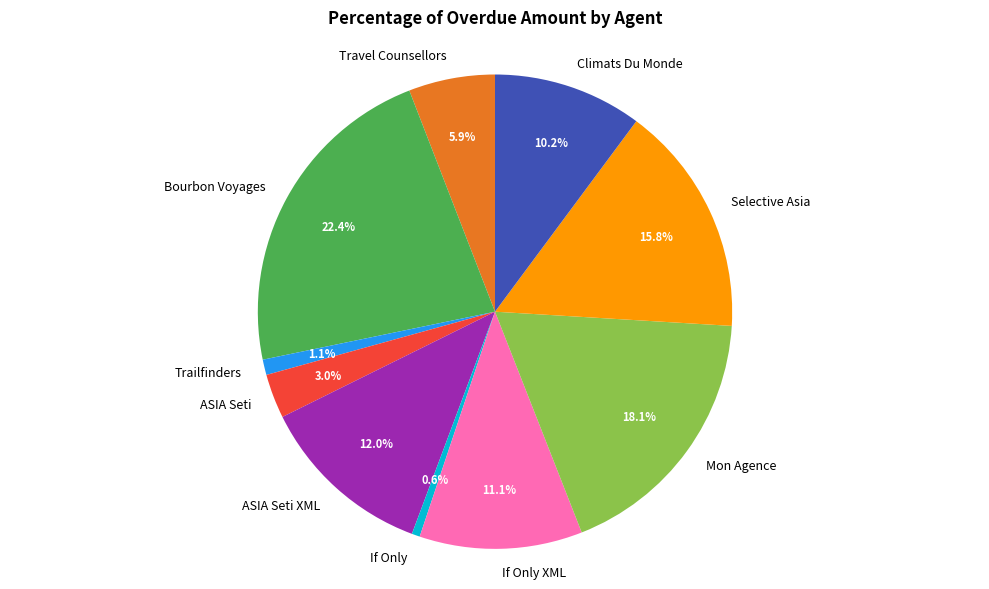

Which has a higher value, Selective Asia or Climats Du Monde?

Selective Asia